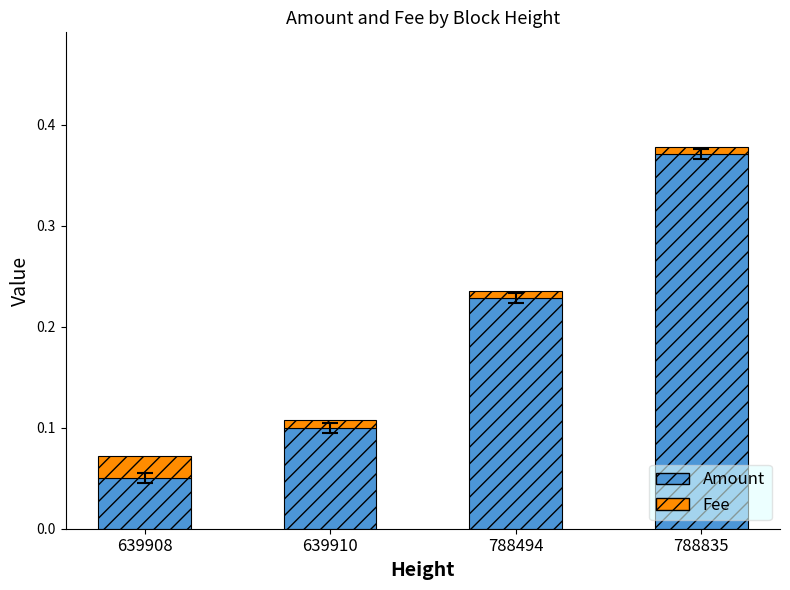

Rank the categories by Amount value from lowest to highest.

639908, 639910, 788494, 788835